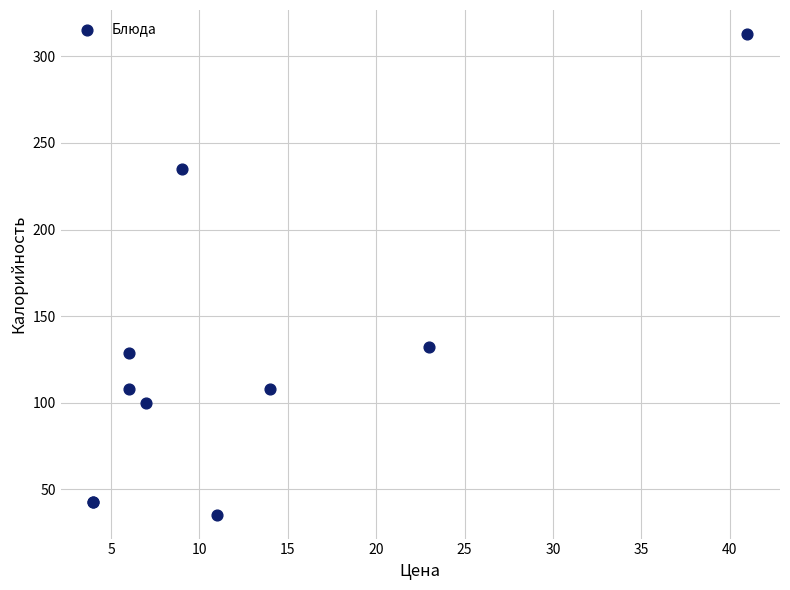

What Y value in the scatter plot is closest to 174?

132.4